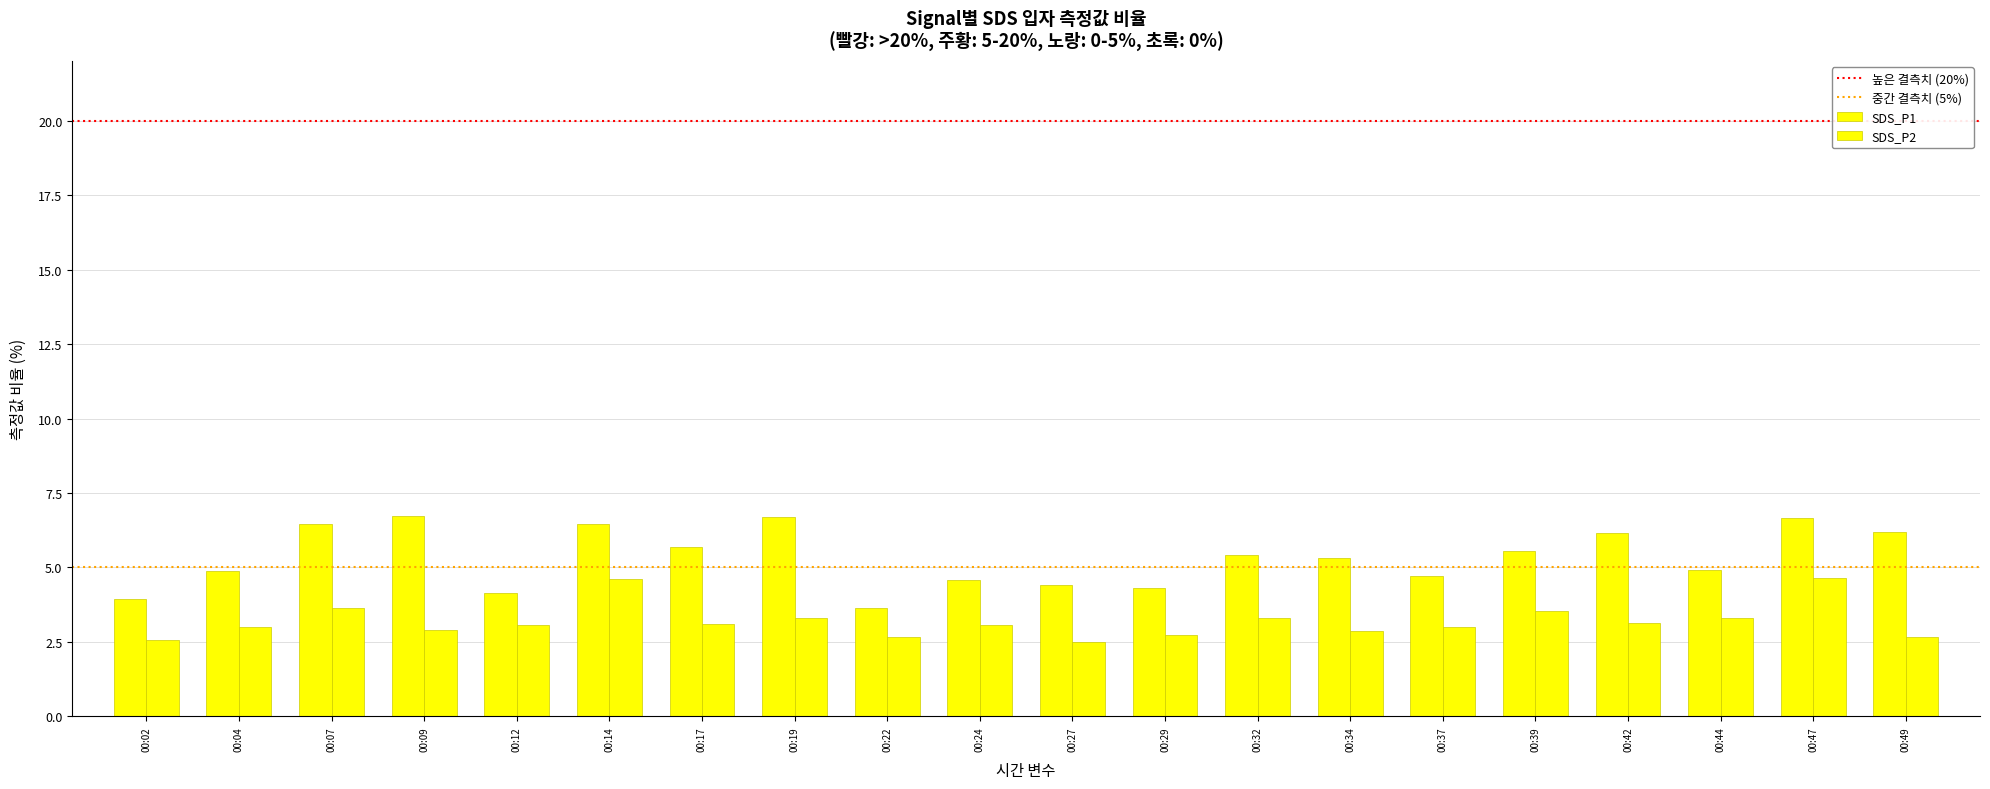

Rank the categories by SDS_P2 value from lowest to highest.

00:27, 00:02, 00:22, 00:49, 00:29, 00:34, 00:09, 00:04, 00:37, 00:12, 00:24, 00:17, 00:42, 00:19, 00:32, 00:44, 00:39, 00:07, 00:14, 00:47